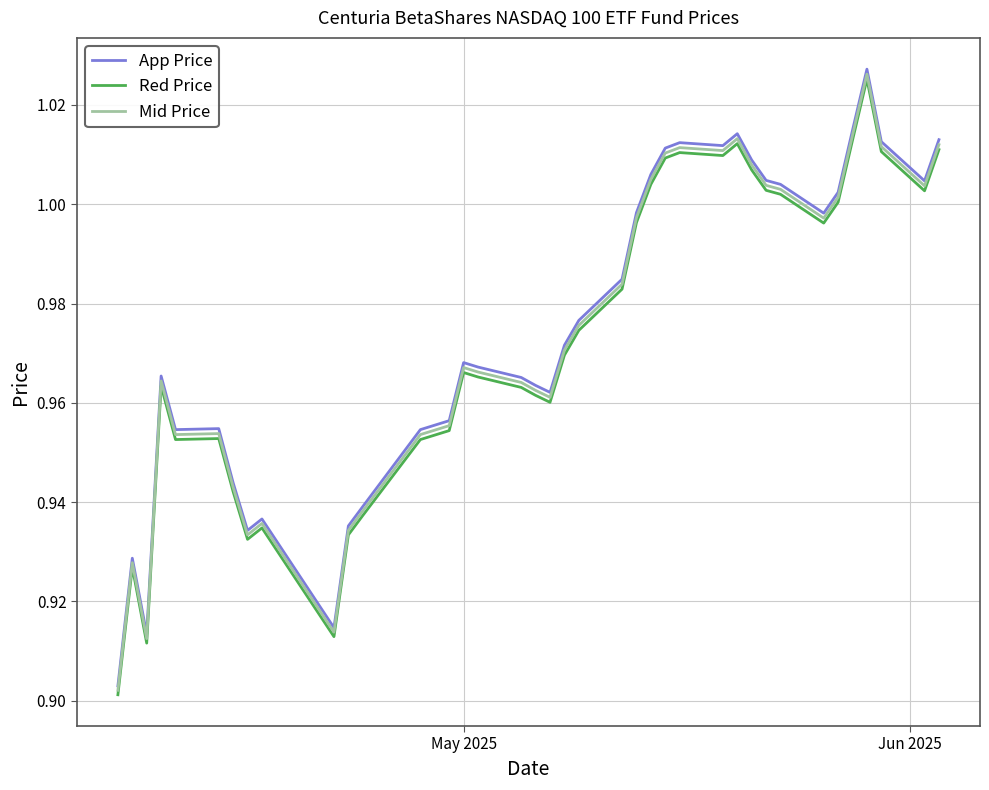

Which series has the widest spread of values?

App Price